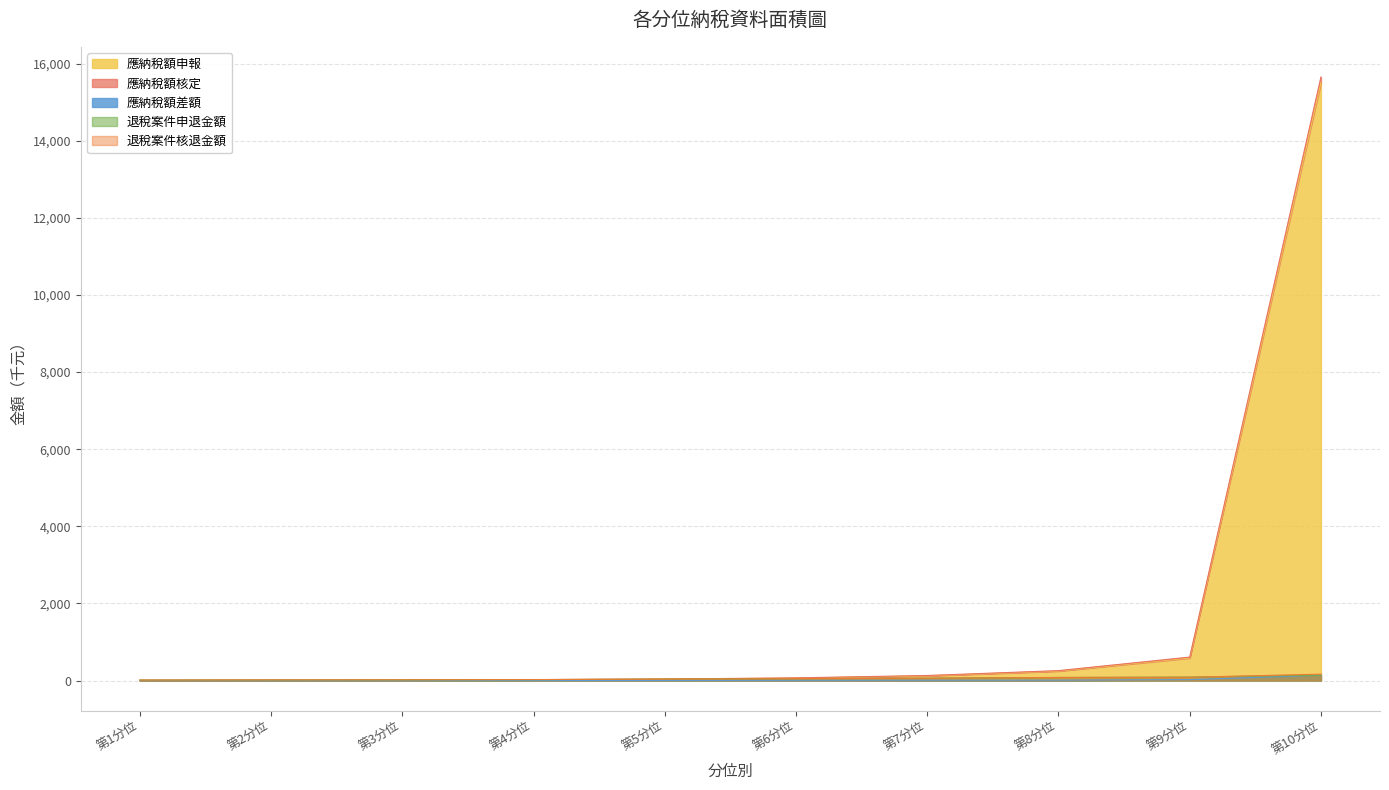

What are all the series names shown in the legend?

應納稅額申報, 應納稅額核定, 應納稅額差額, 退稅案件申退金額, 退稅案件核退金額